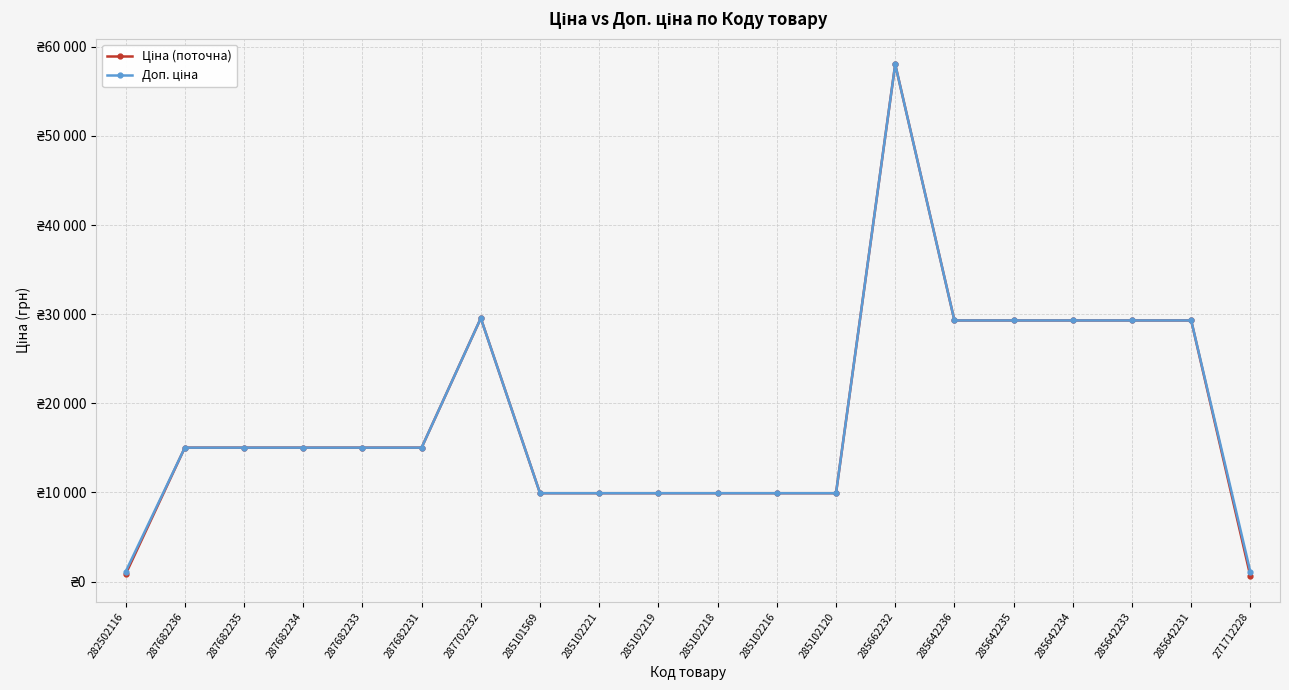

True or false: Ціна (поточна) has a value of 14119.5 at 285102219.

False